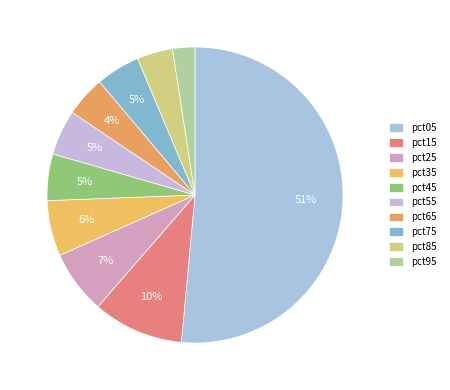

Count the number of slices in the pie.

10